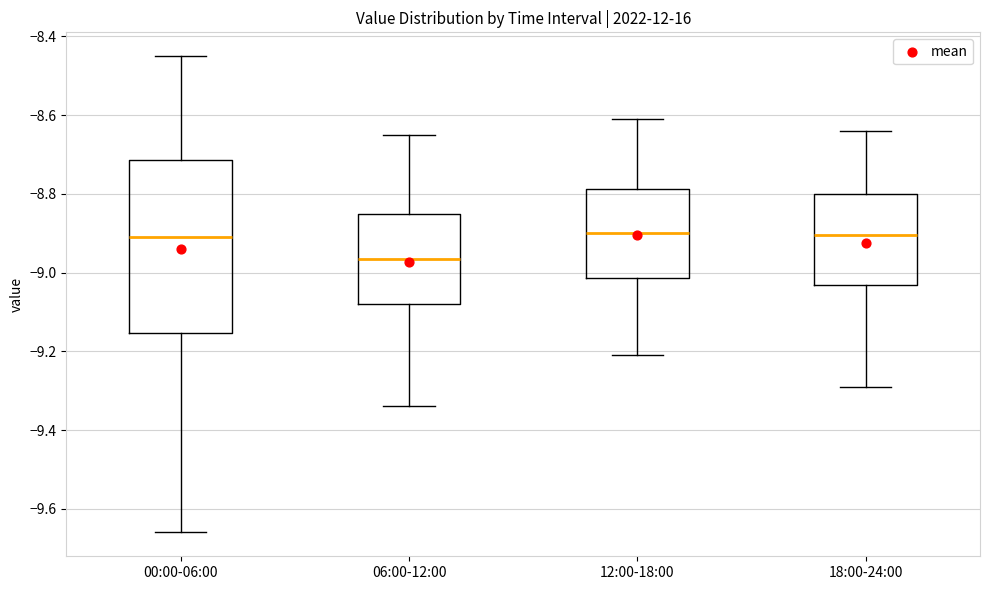

Reading left to right, transcribe this box plot: for each box, give where its median line is, the range the box spans, and where its two whiskers end, as read against the y-axis. The values are not printed on the chart, so give them approximately, as read against the axis.

00:00-06:00: median -8.90, box -9.16 to -8.72, whiskers -9.66 to -8.44
06:00-12:00: median -8.96, box -9.08 to -8.84, whiskers -9.34 to -8.64
12:00-18:00: median -8.90, box -9.02 to -8.78, whiskers -9.20 to -8.60
18:00-24:00: median -8.90, box -9.04 to -8.80, whiskers -9.28 to -8.64